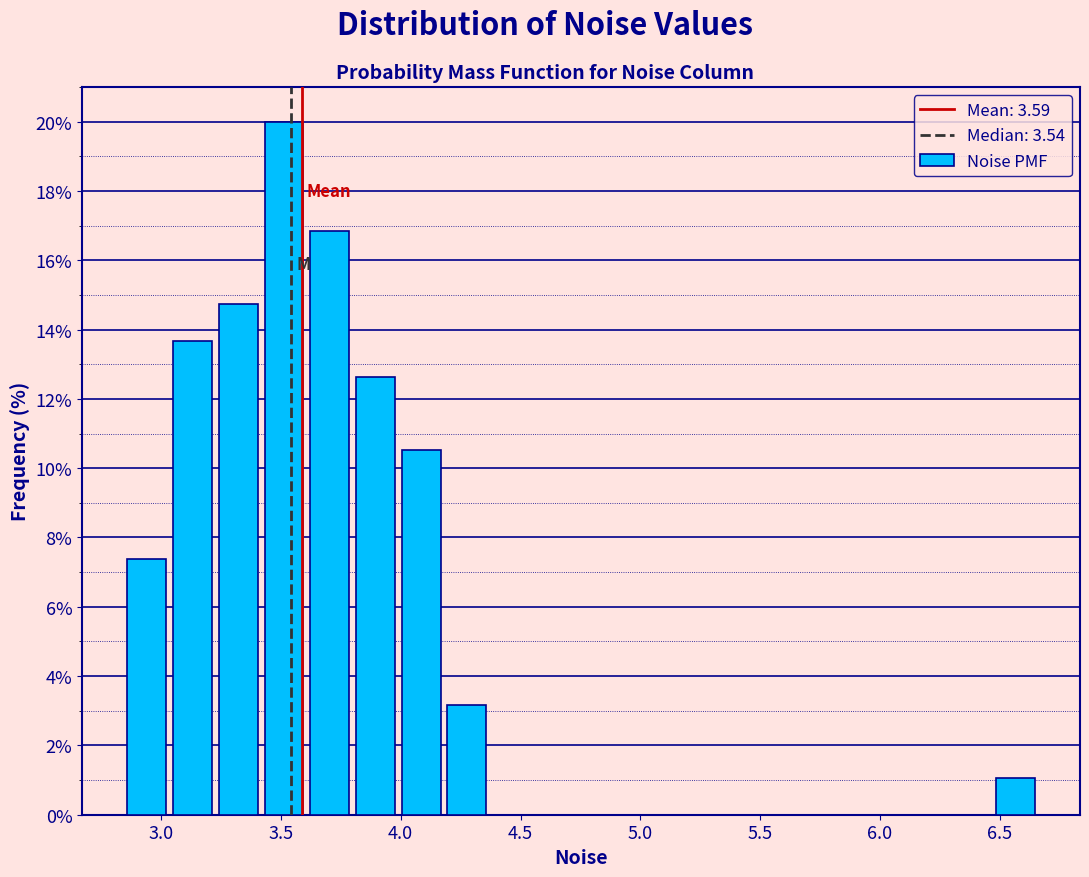

Around what value on the x-axis is the tallest bar? Give the approximate position of its centre, as read against the axis.

3.50